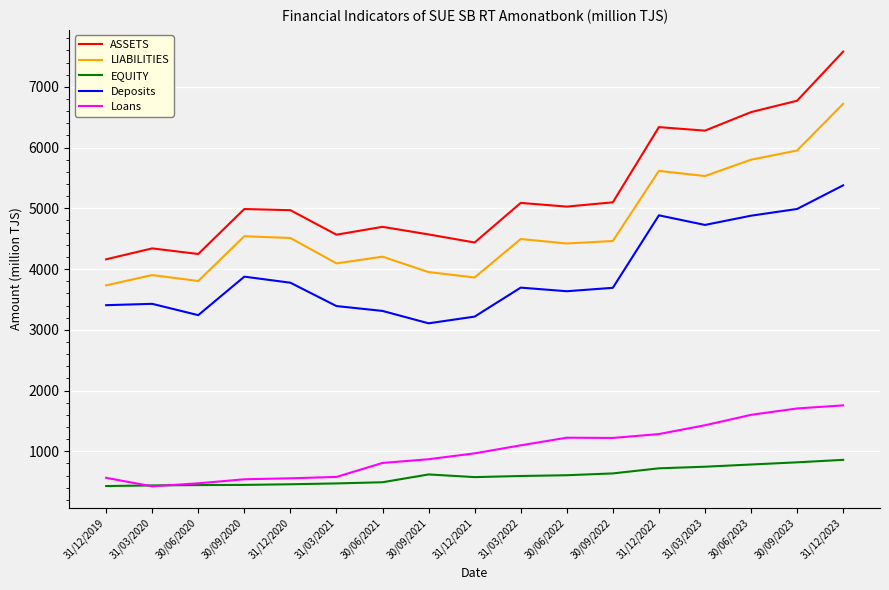

Which series has the largest range (max minus min)?

ASSETS